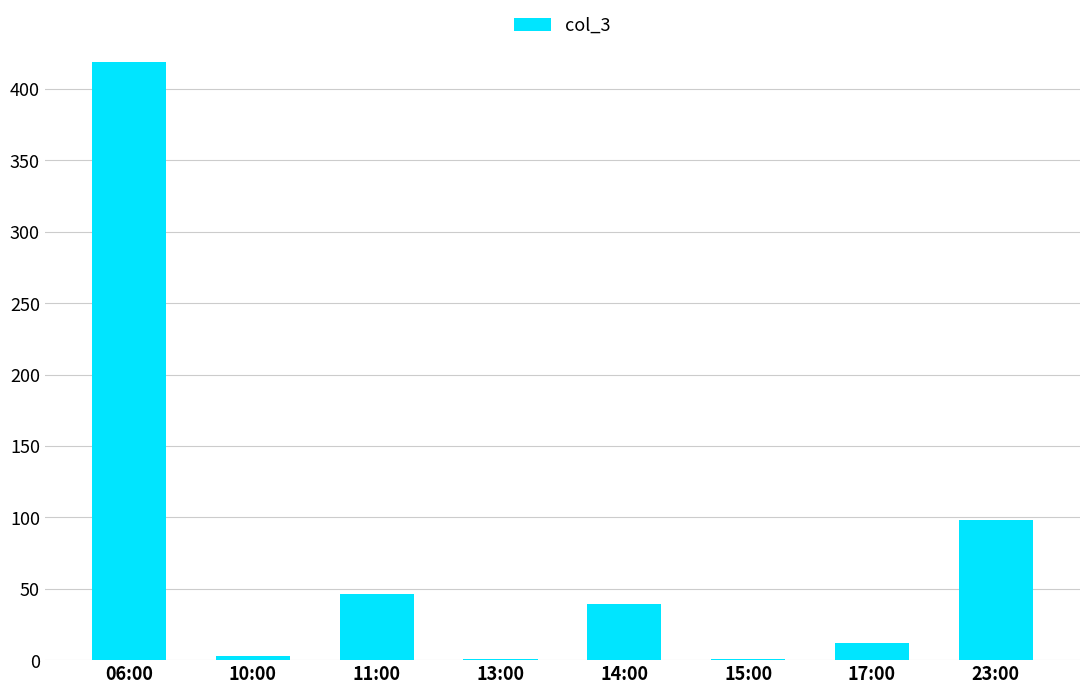

At which label is the value closest to 210?

23:00